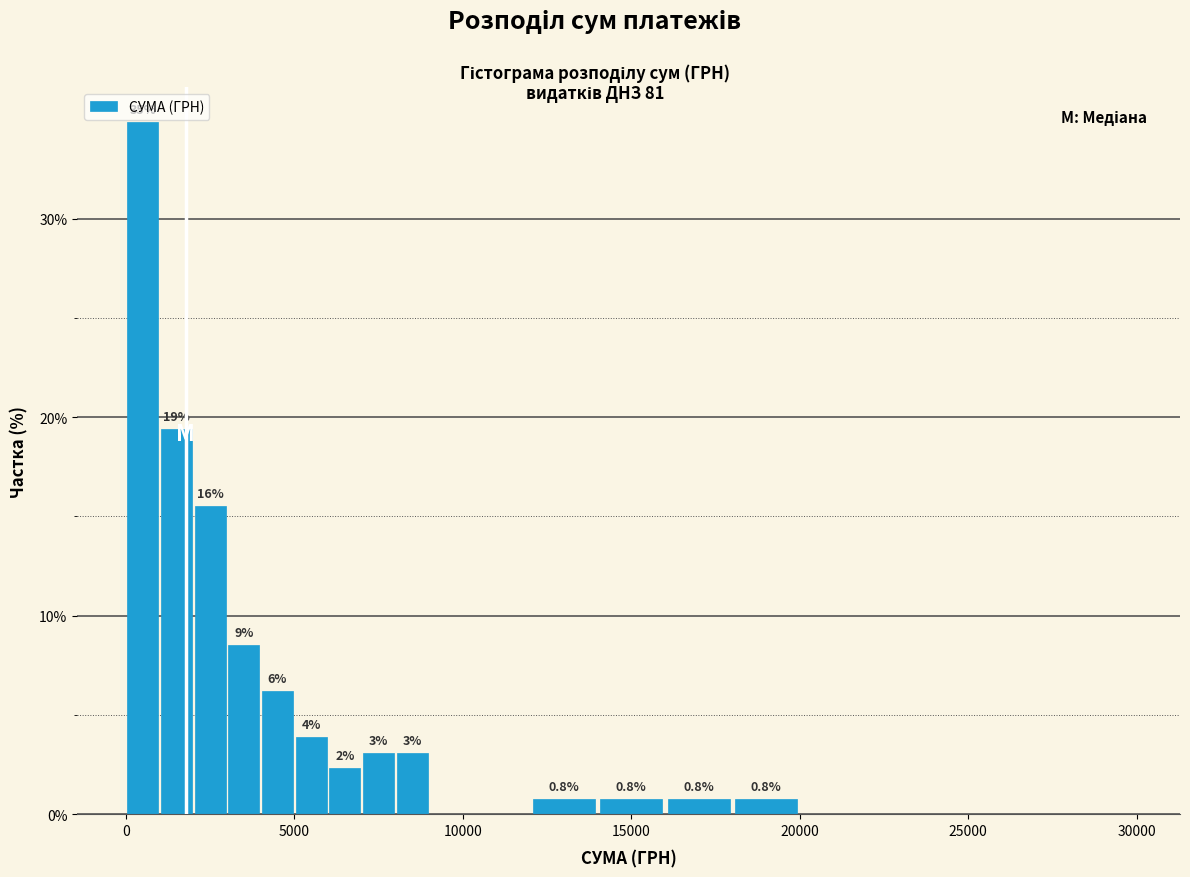

Around what value on the x-axis is the tallest bar? Give the approximate position of its centre, as read against the axis.

500